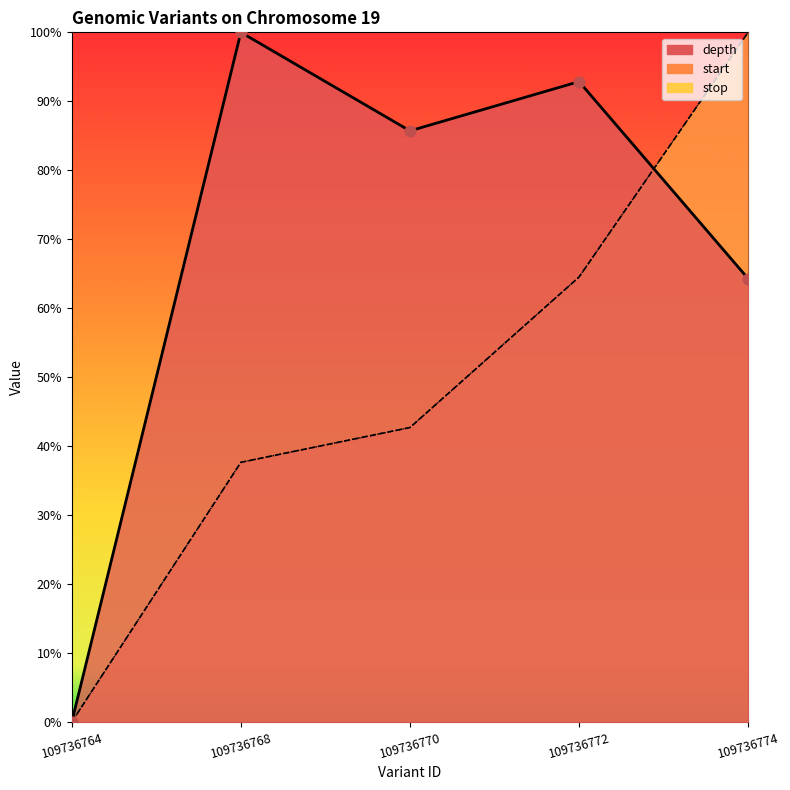

What are all the series names shown in the legend?

depth, start, stop